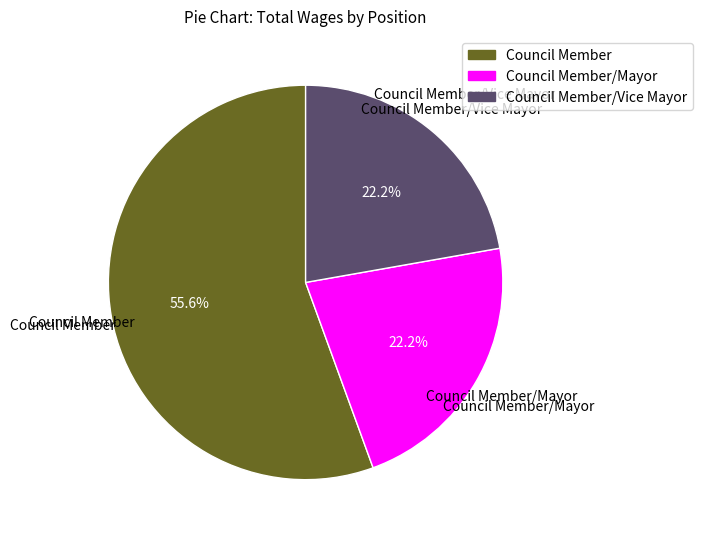

Which has a higher value, Council Member/Vice Mayor or Council Member?

Council Member